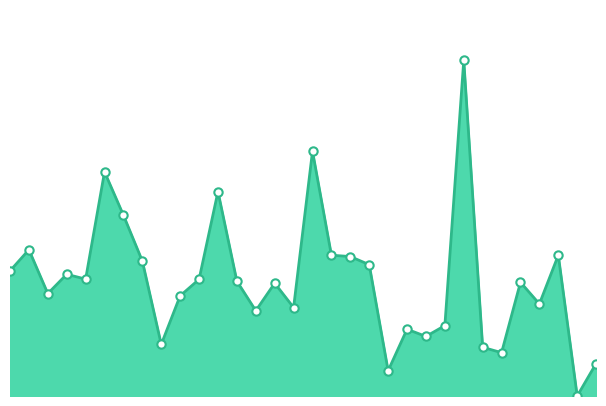

Does the chart have visible grid lines?

No